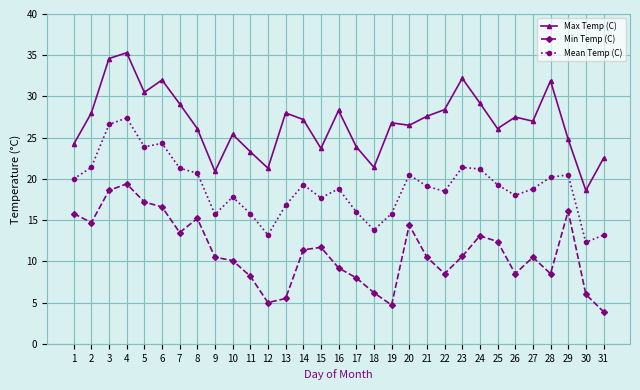

What is the smallest value displayed?

3.9